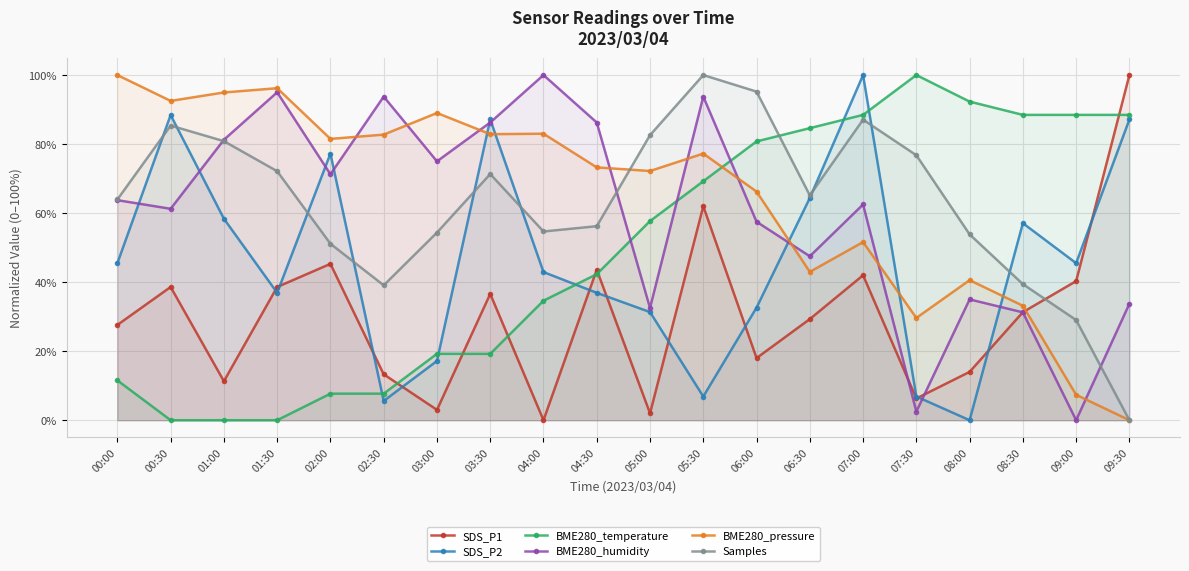

Is the value of SDS_P2 at 09:30 greater than the value of Samples at 07:30?

Yes